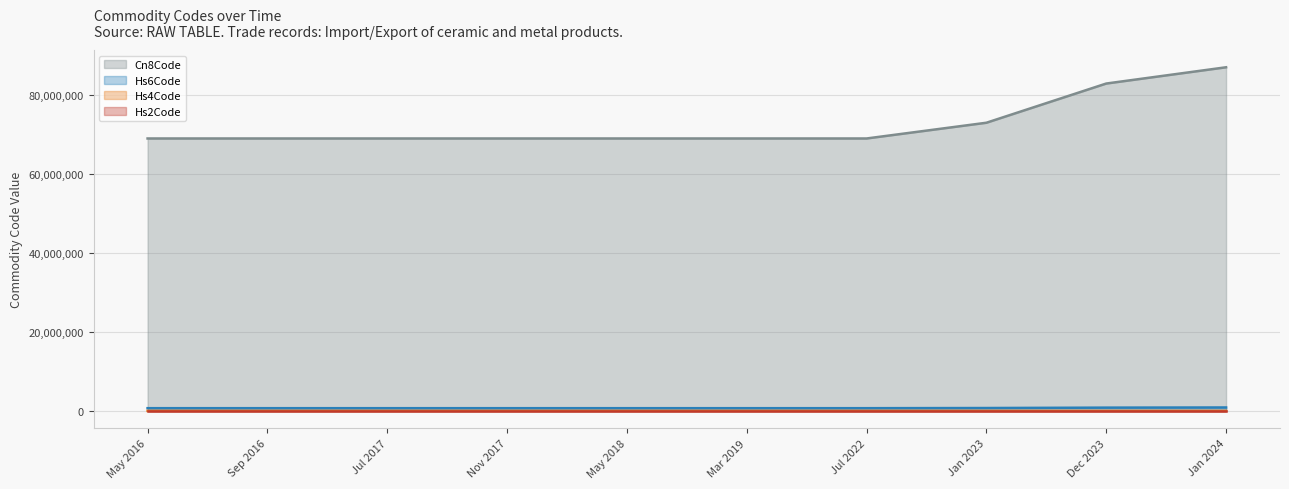

What is the difference between the highest and lowest values at May 2018?

69091031